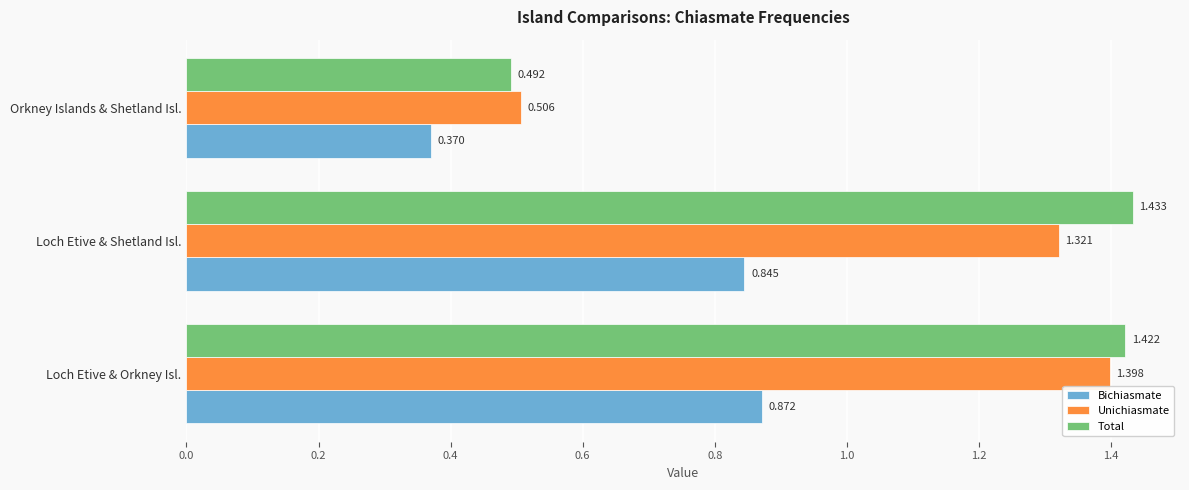

Which series has the largest range (max minus min)?

Total